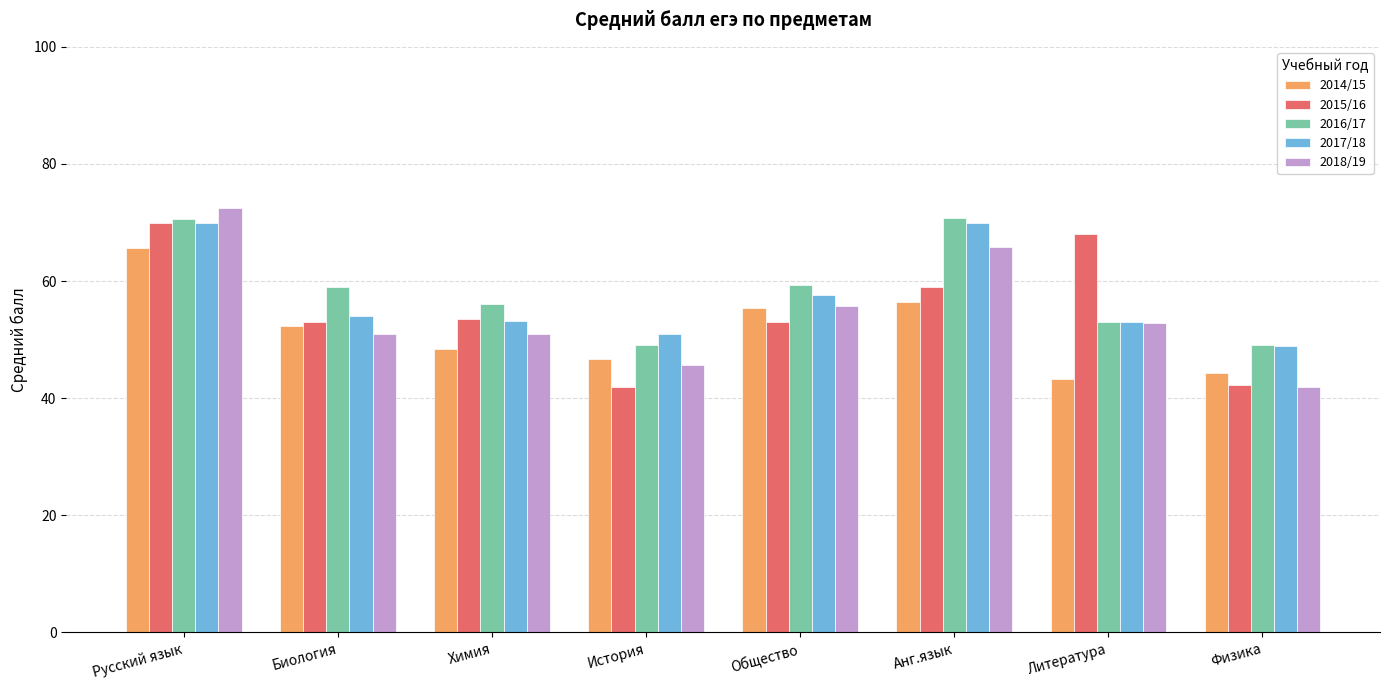

Which series has the widest spread of values?

2018/19